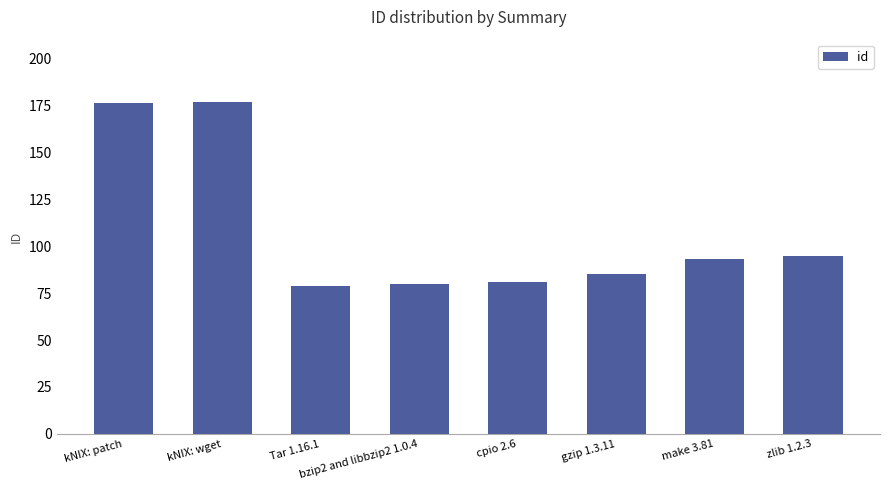

How many series are shown in this chart?

1